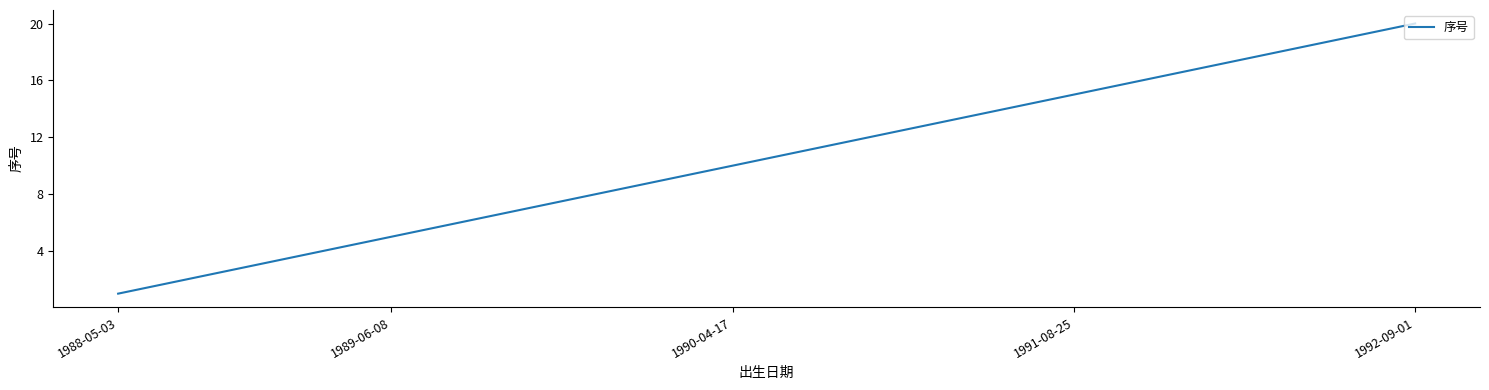

What is the maximum value shown in the chart?

20